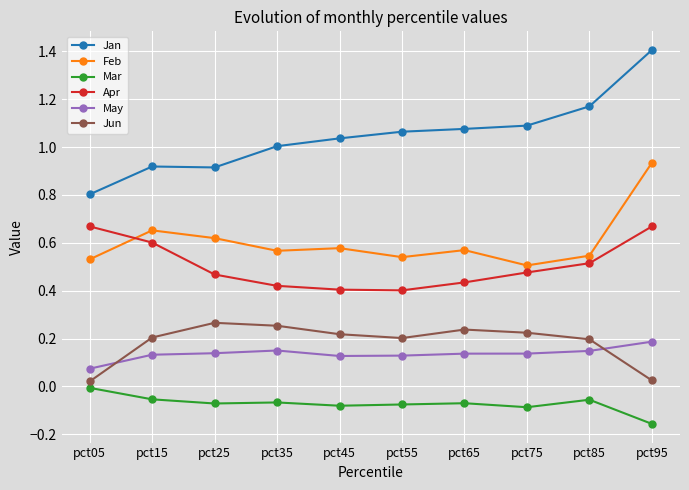

Is the value of May at pct55 greater than the value of Mar at pct45?

Yes